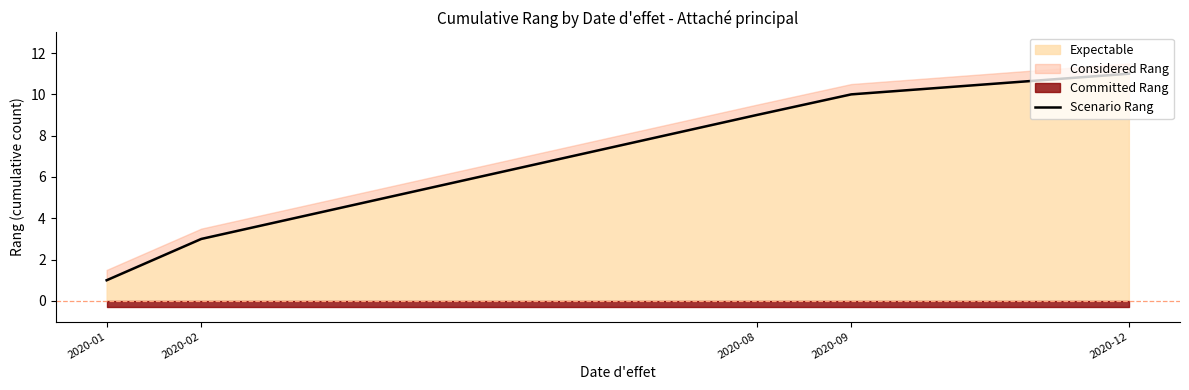

The value at 2020-08 is 16. True or false?

False